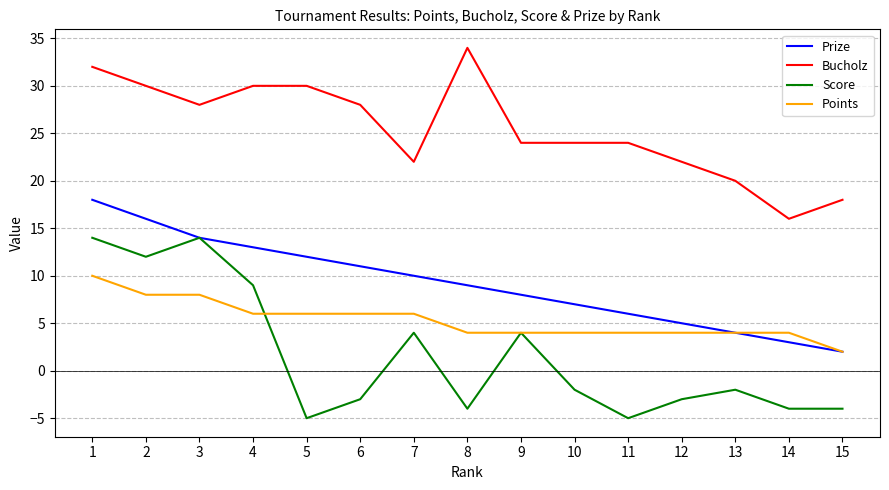

Which category has the highest value in the Prize series?

1